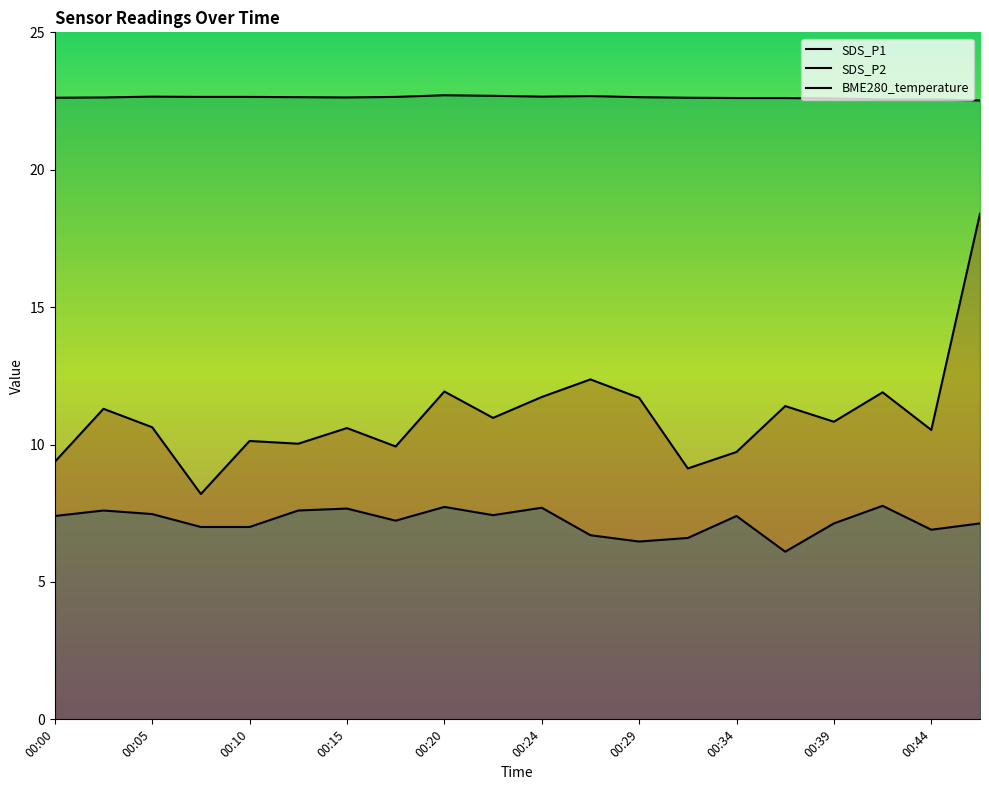

Between 00:10 and 00:12, which is larger?

00:10